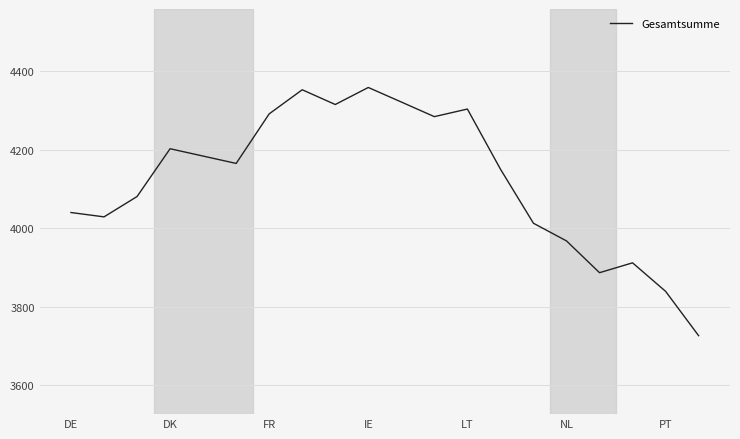

What is the smallest value displayed?

3725.9